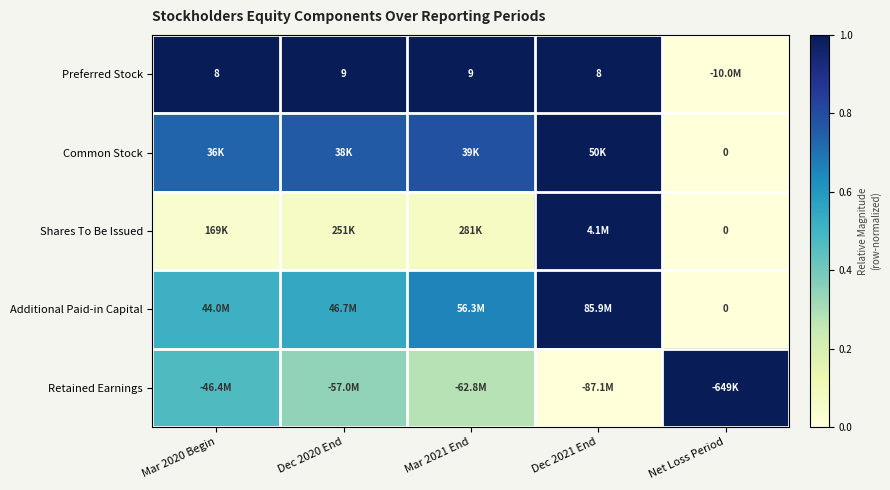

At how many categories does at least one series exceed 0?

5